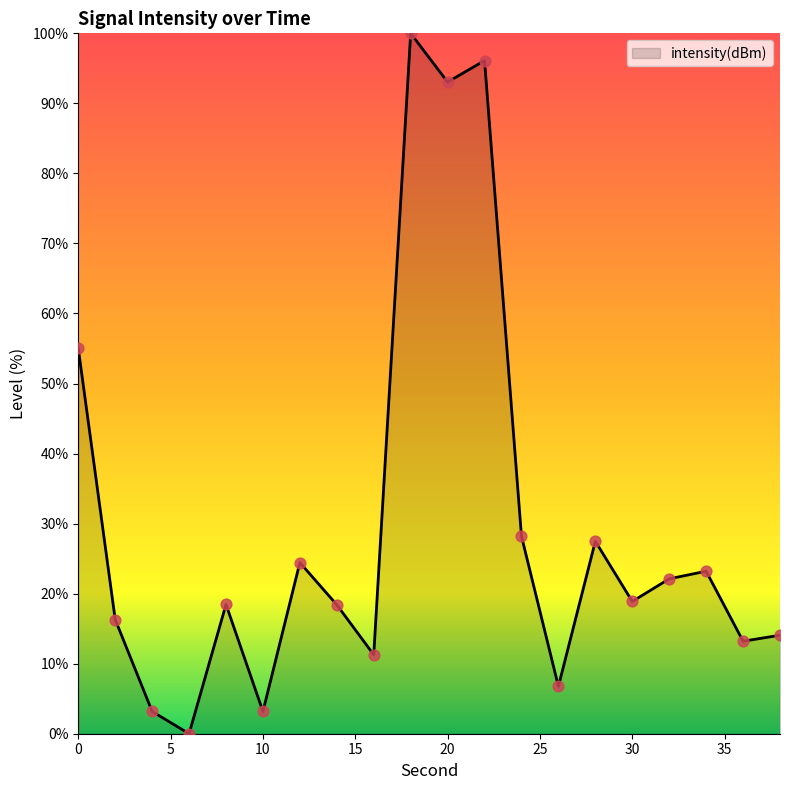

What is the maximum value shown in the chart?

100.0